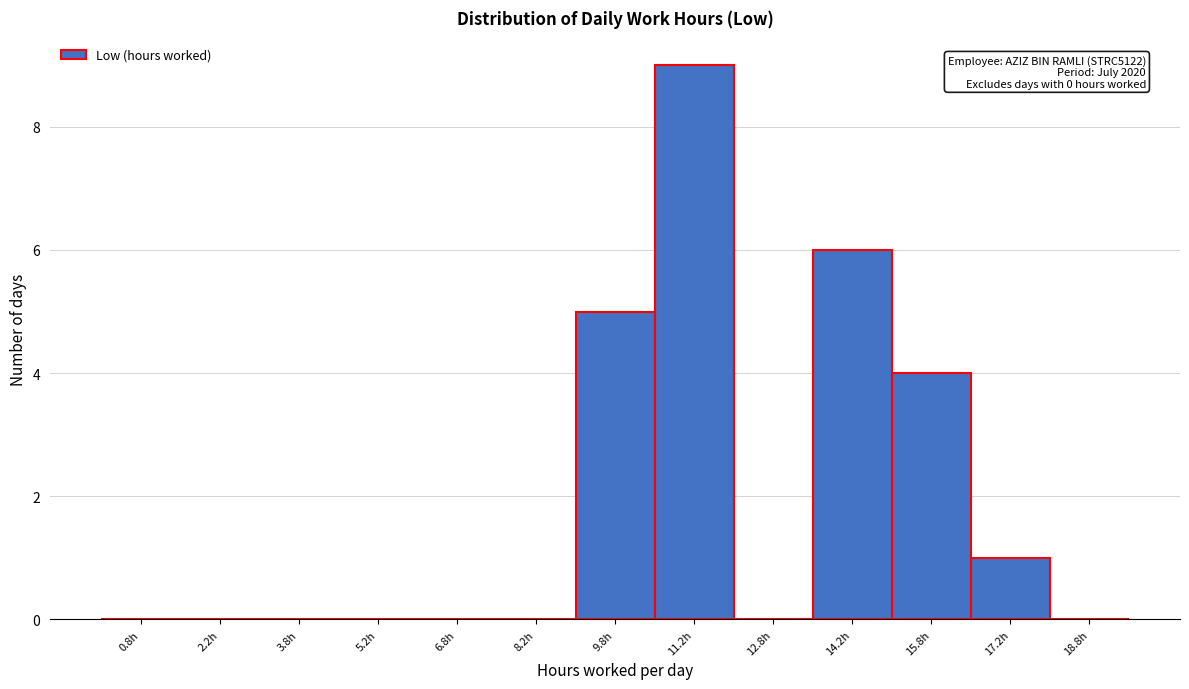

Over which range of the x-axis is the bar tallest?

10.5 to 12.0